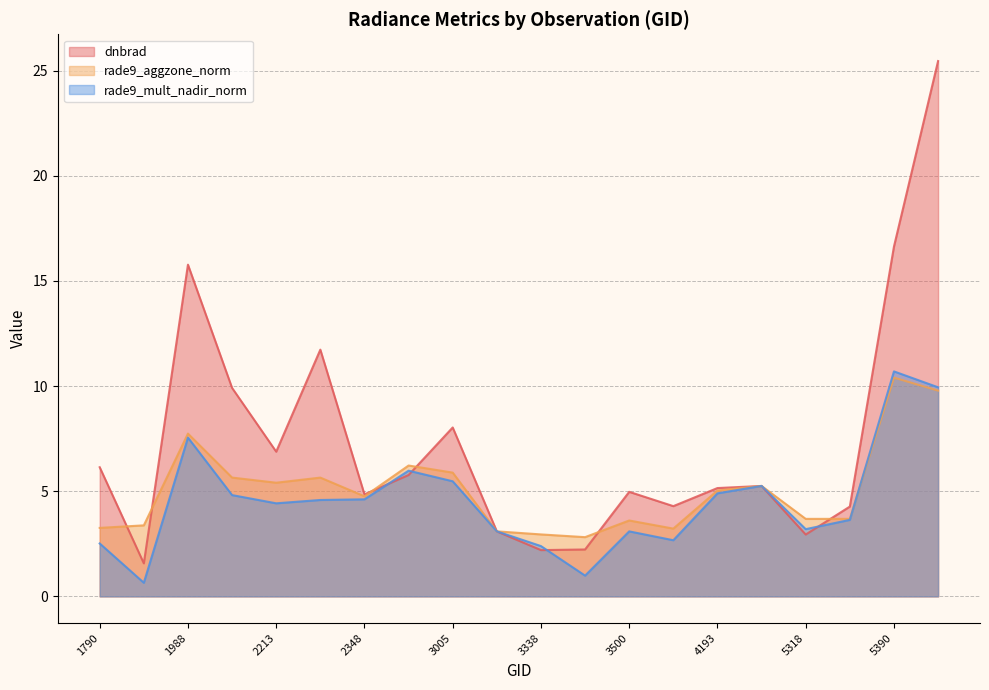

How many data points in rade9_aggzone_norm are above 5?

10